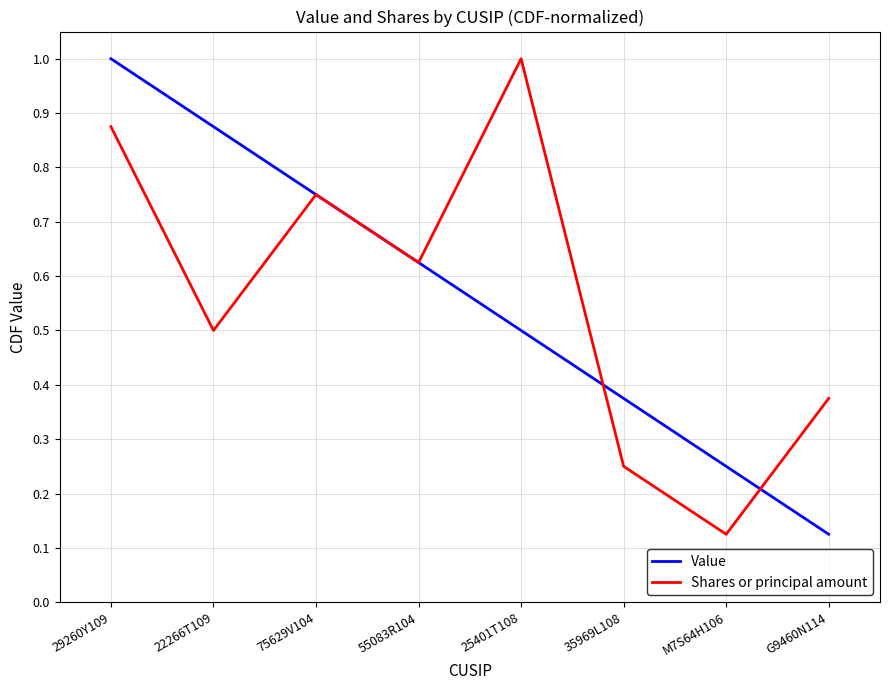

Rank the categories by Shares or principal amount value from lowest to highest.

M7S64H106, 35969L108, G9460N114, 22266T109, 55083R104, 75629V104, 29260Y109, 25401T108